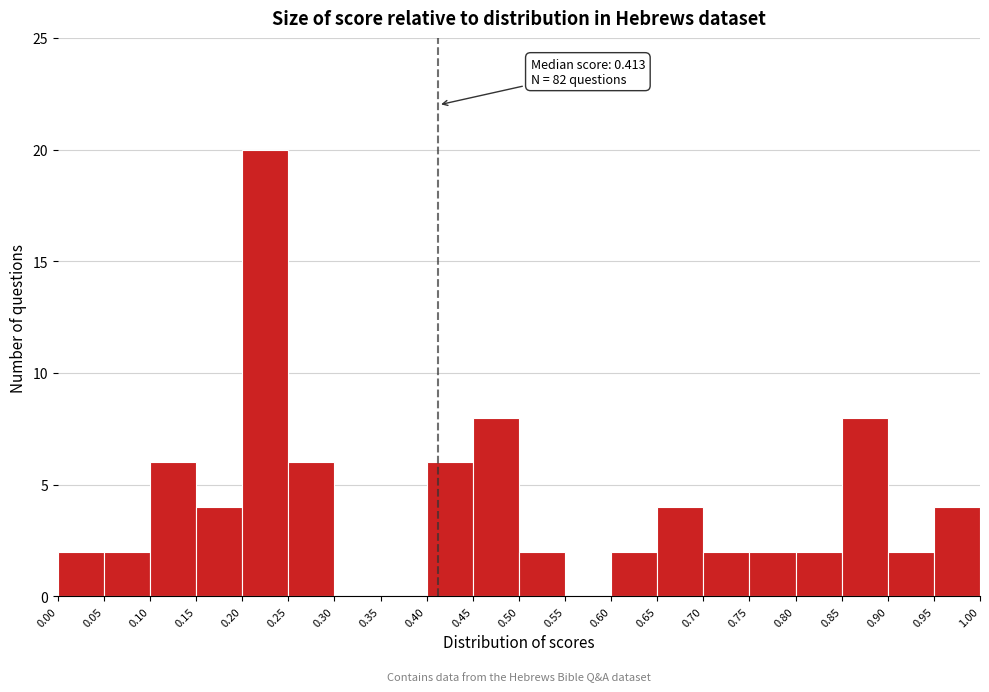

Over which range of the x-axis is the bar tallest?

0.20 to 0.25